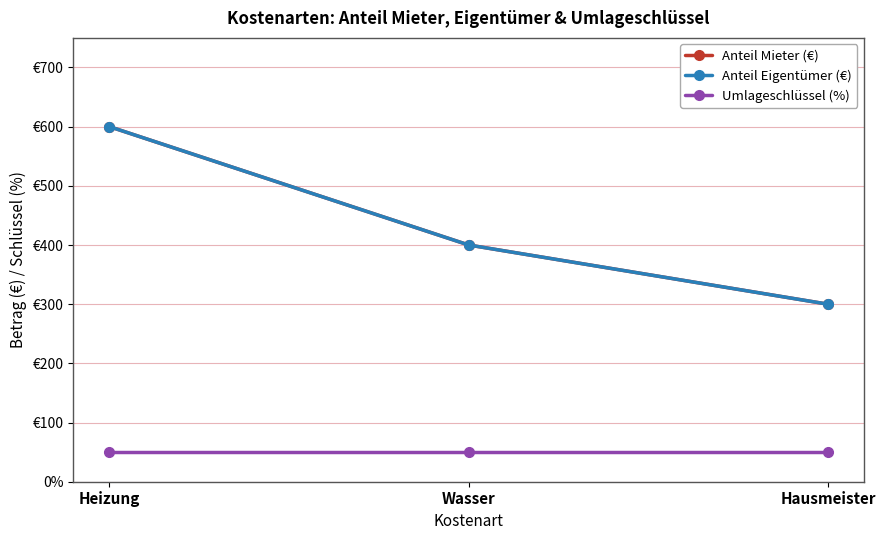

Is this an area chart (filled region under the line)?

No